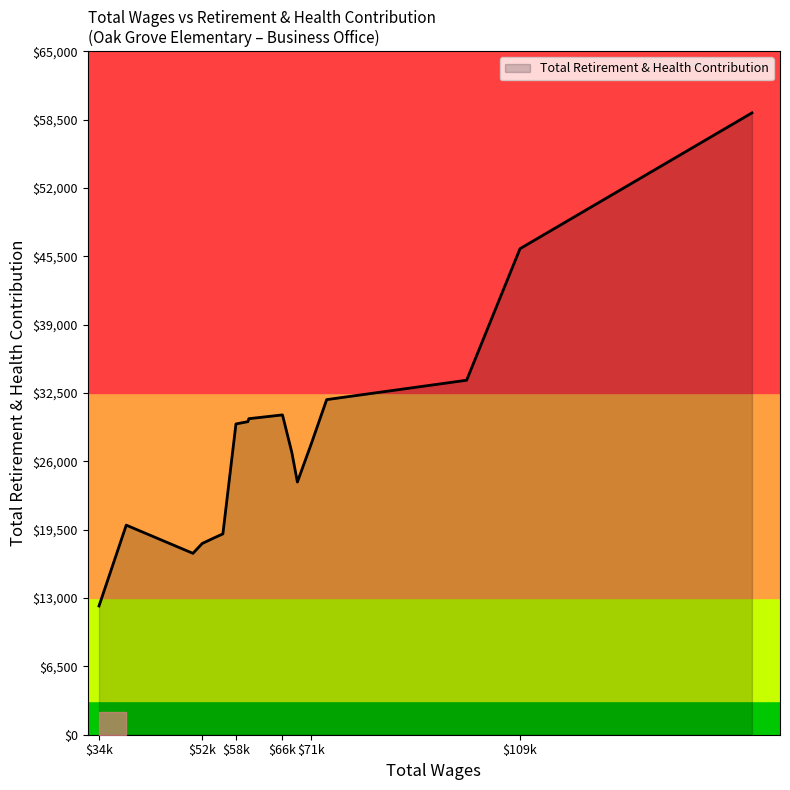

At which category does the chart reach its peak across all series?

150464.0